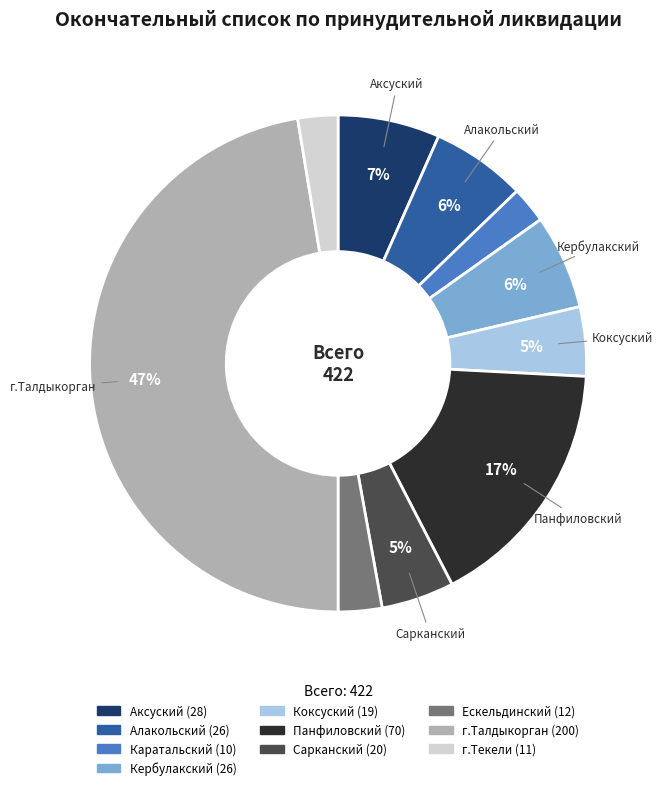

The г.Талдыкорган slice represents 47% of the pie. True or false?

True